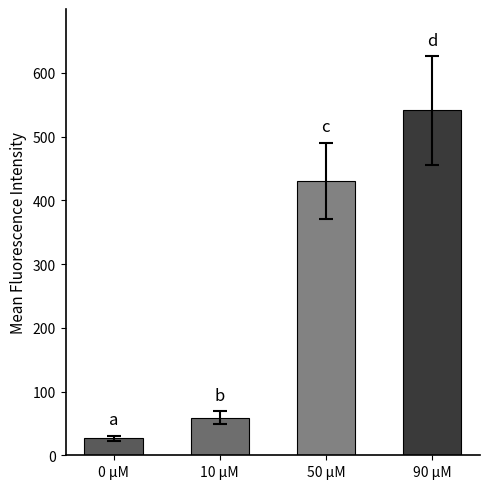

What is the difference between the maximum and second lowest values?

482